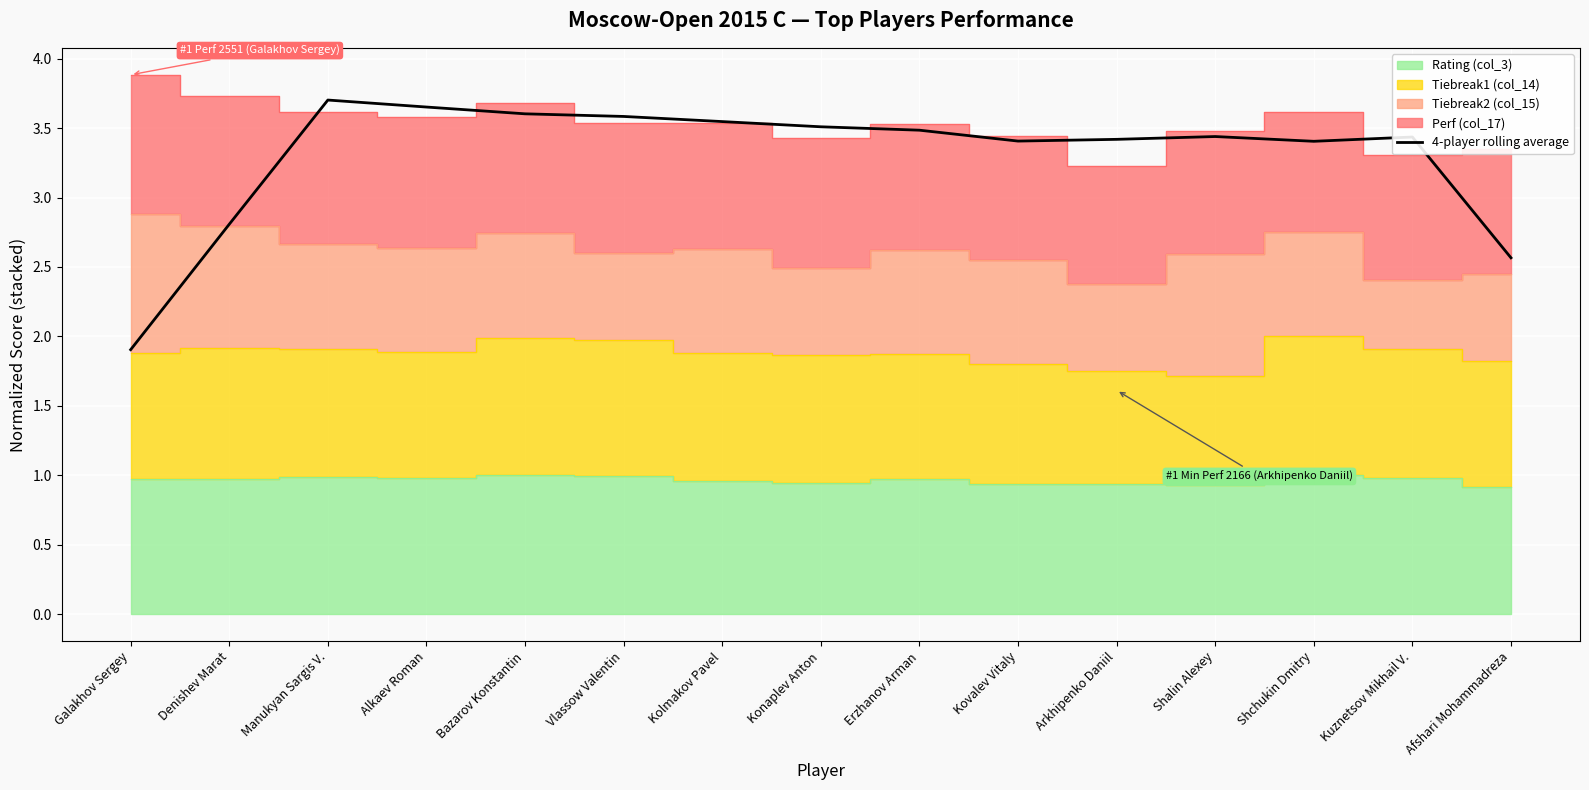

Where is the data nearest to the value 2?

Galakhov Sergey